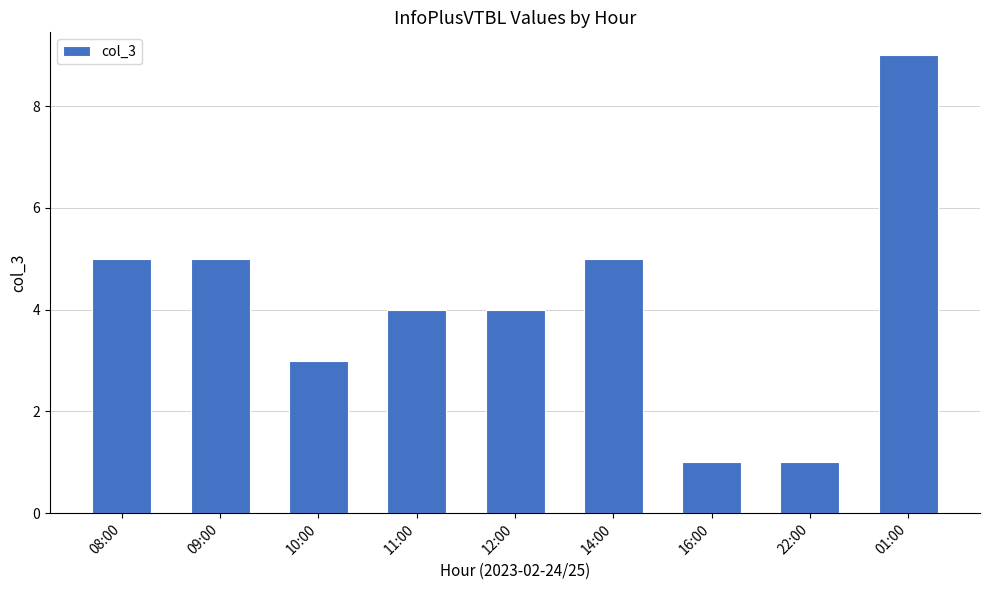

What is the change in value from 10:00 to 22:00?

-2